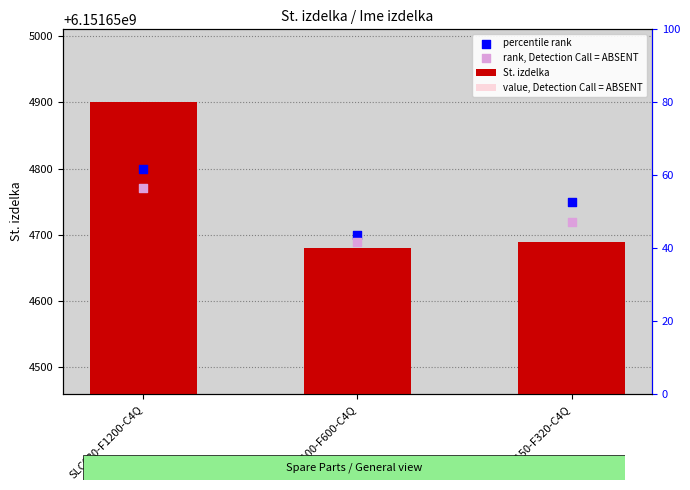

Which series has the widest spread of Y values?

St. izdelka